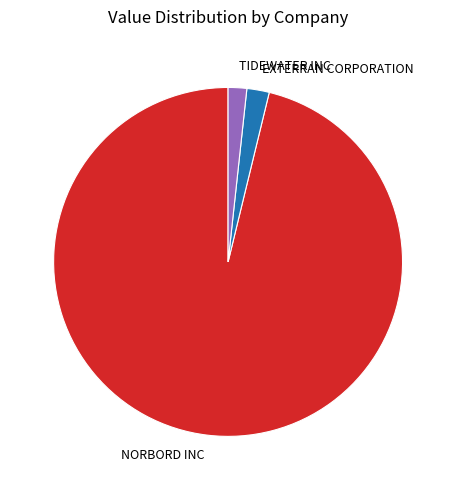

Which has a higher value, TIDEWATER INC or NORBORD INC?

NORBORD INC